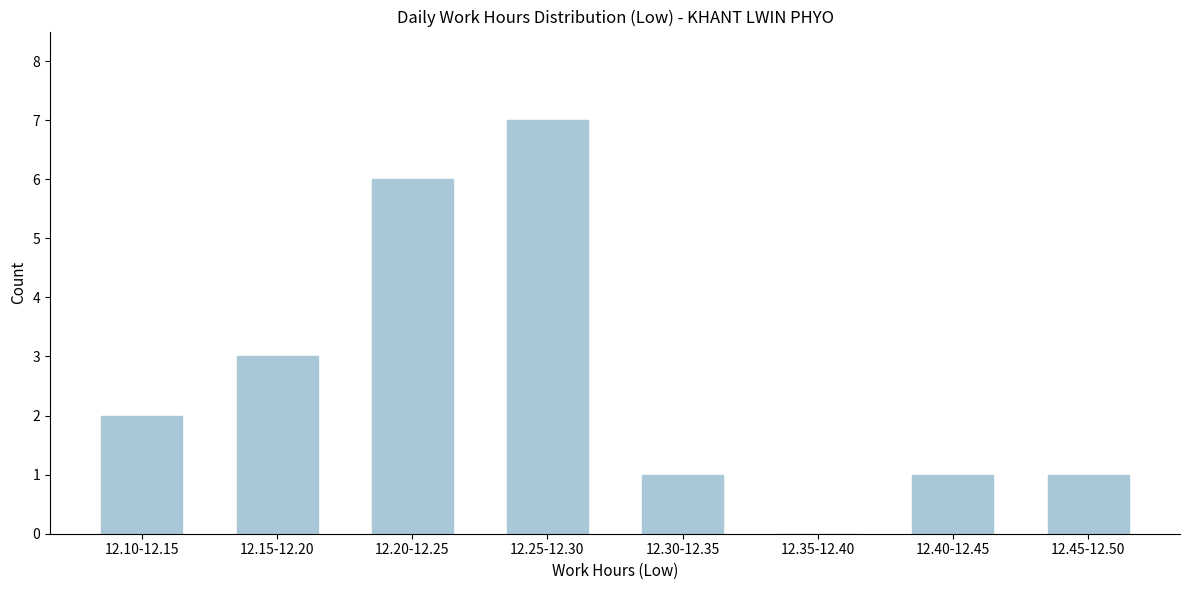

Reading left to right, transcribe all the data shown in this chart.

12.10-12.15=2	12.15-12.20=3	12.20-12.25=6	12.25-12.30=7	12.30-12.35=1	12.35-12.40=0	12.40-12.45=1	12.45-12.50=1